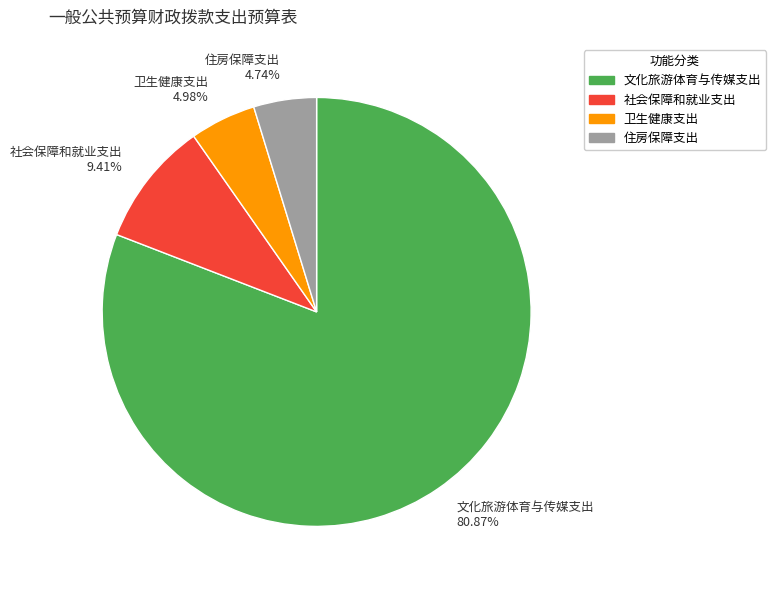

Combined, do 社会保障和就业支出 and 住房保障支出 account for over 50%?

No